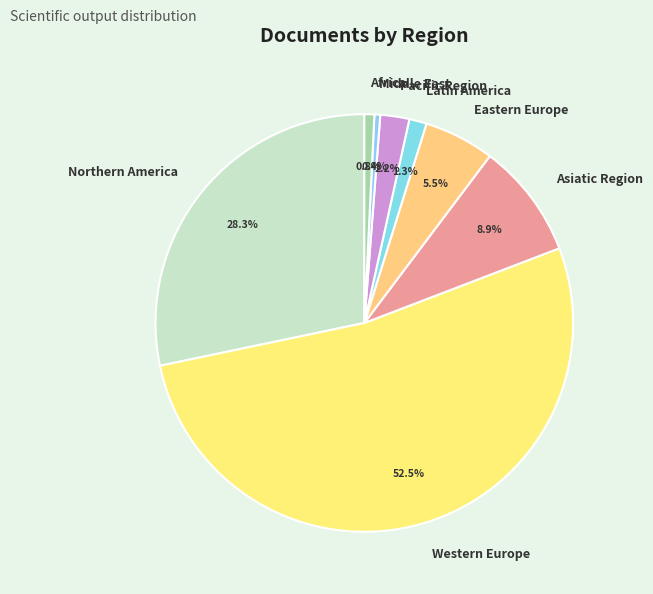

To the nearest percent, what portion does Asiatic Region represent?

9%